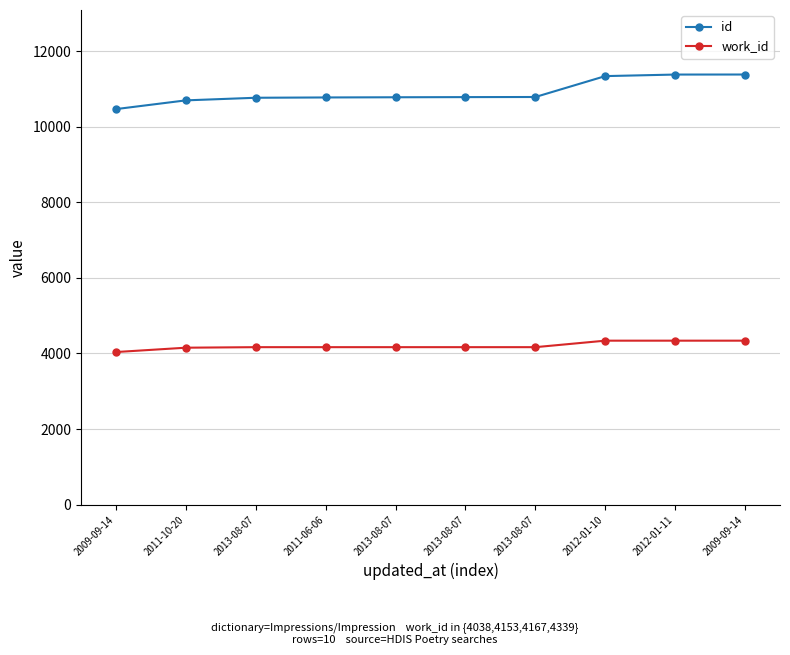

What is the difference between the work_id values at 2013-08-07 and 2011-10-20?

14